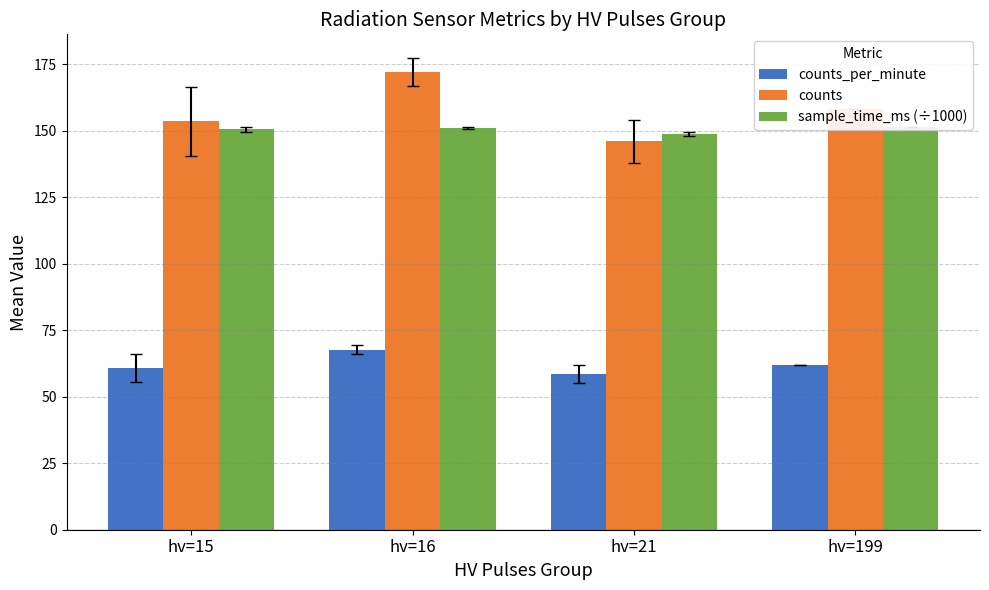

What are all the series names shown in the legend?

counts_per_minute, counts, sample_time_ms (÷1000)